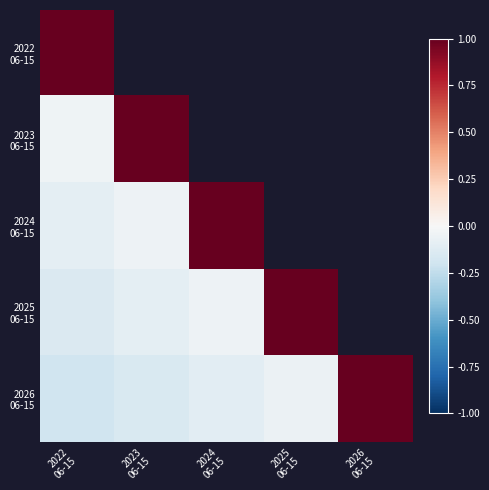

How many values in 2025 06-15 are below zero?

3